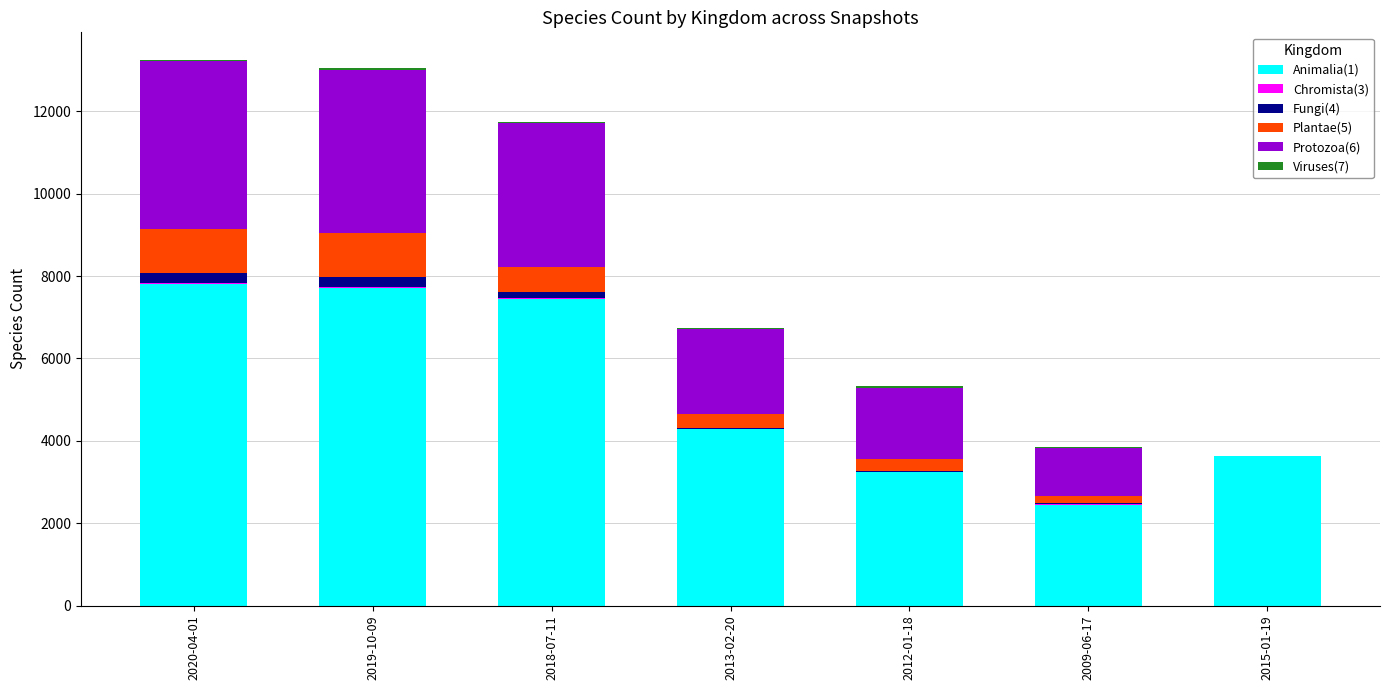

At 2009-06-17, list the series in order from largest to smallest.

Animalia(1), Protozoa(6), Plantae(5), Viruses(7), Fungi(4), Chromista(3)